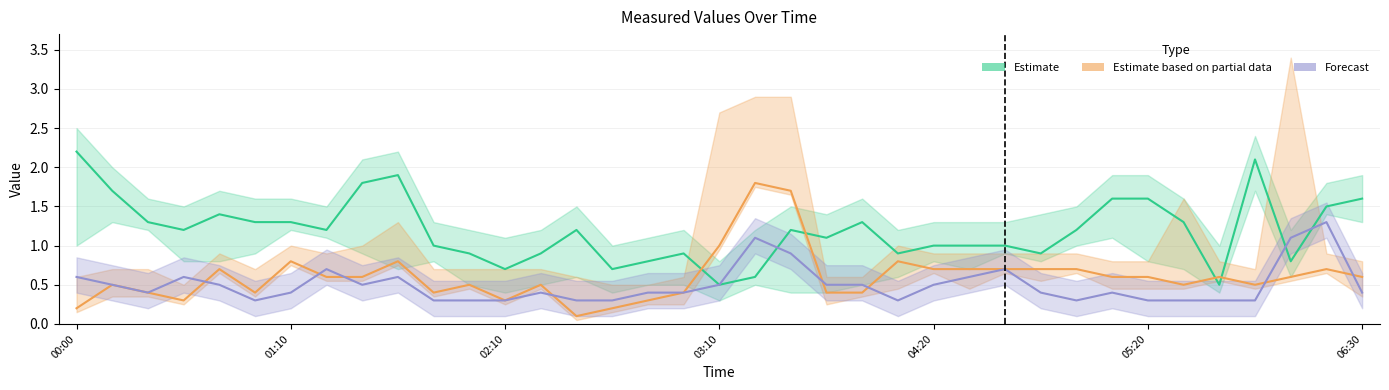

What is the total value across all series at 34?

2.5